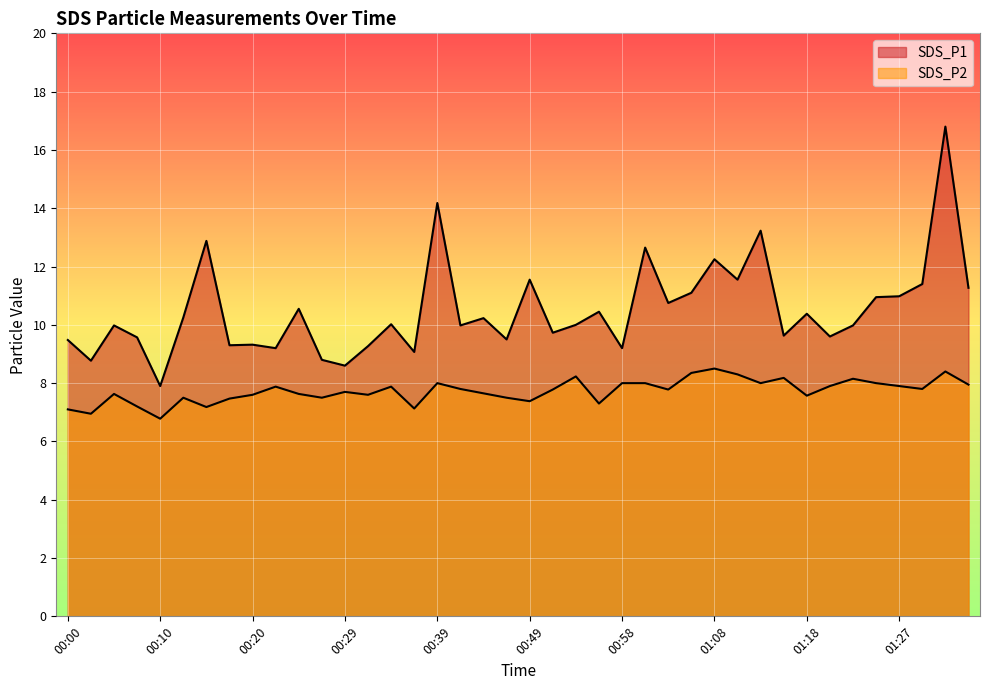

At which label is SDS_P1 closest to 12?

01:08